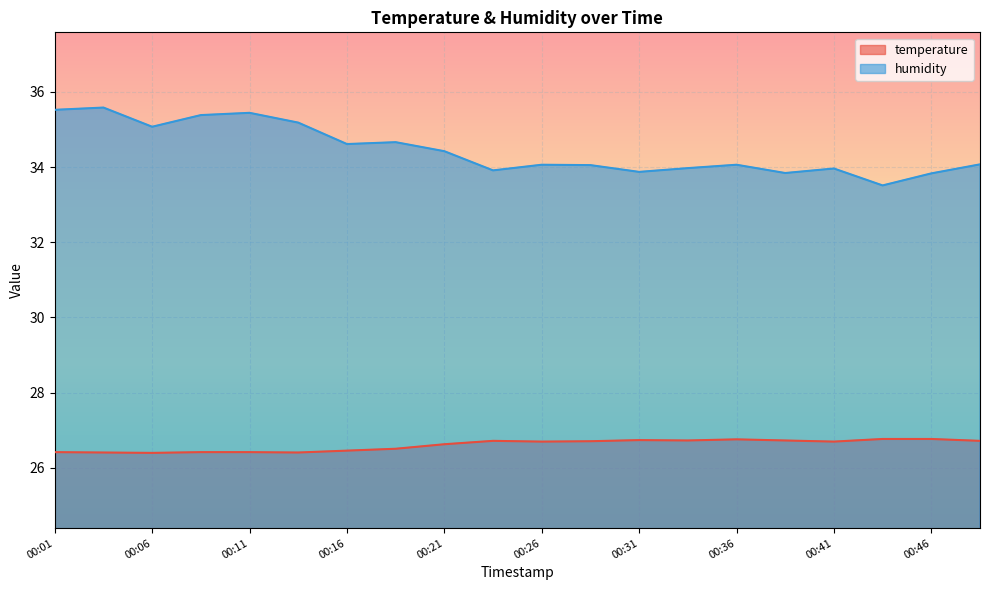

What is the maximum value for temperature?

26.8